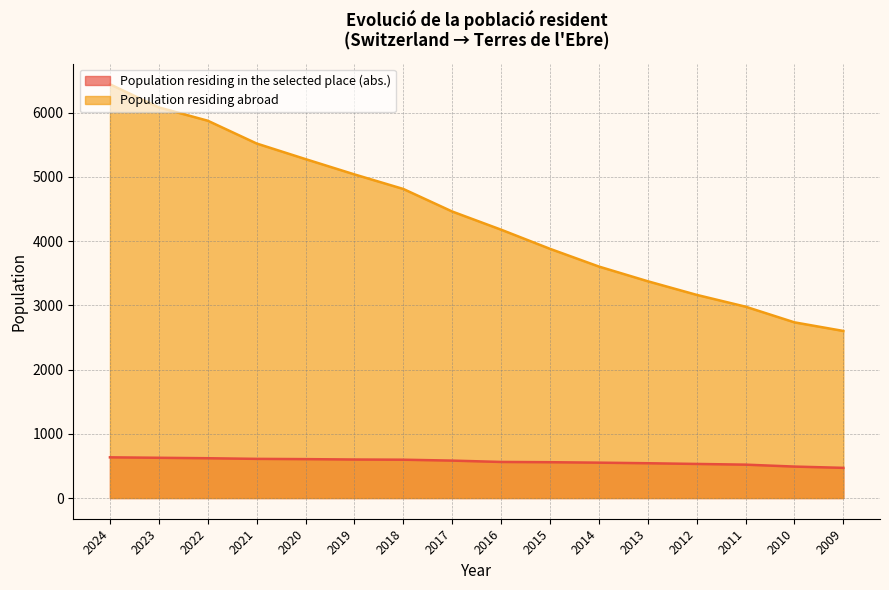

What are all the series names shown in the legend?

Population residing in the selected place (abs.), Population residing abroad